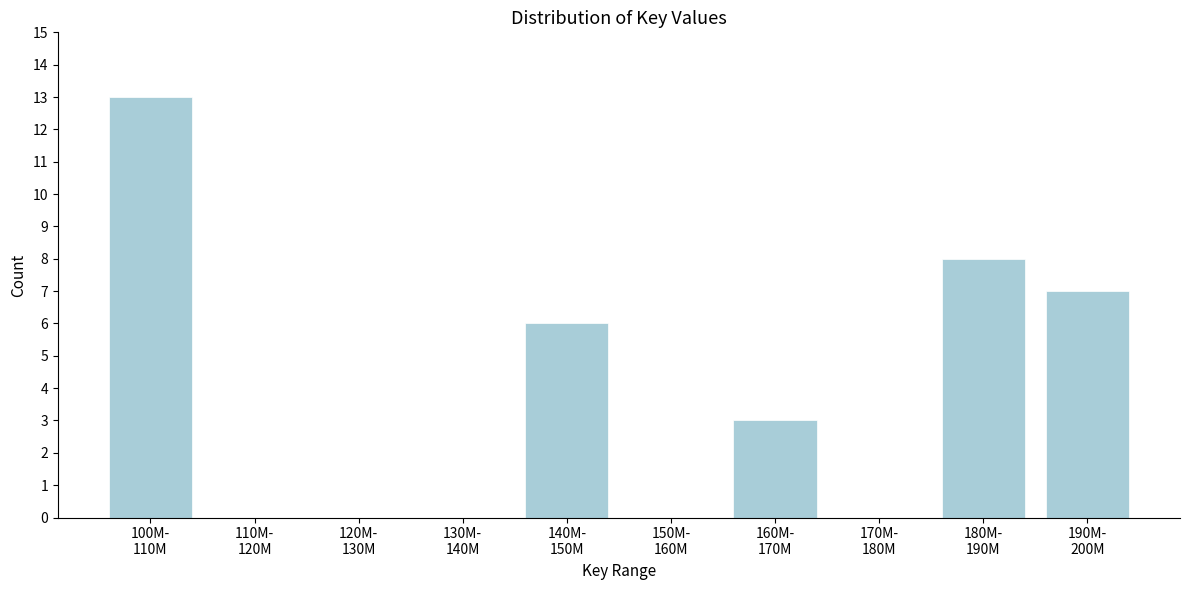

What is the greatest value displayed?

13